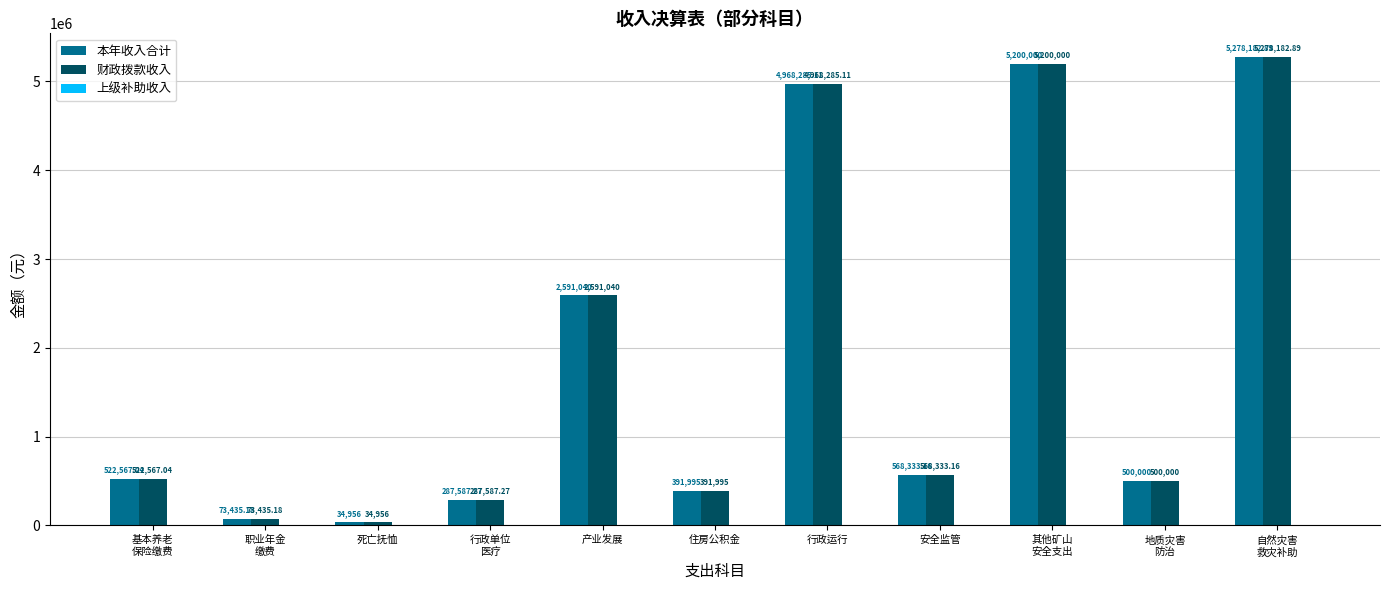

Which category has the lowest value in the 本年收入合计 series?

死亡抚恤